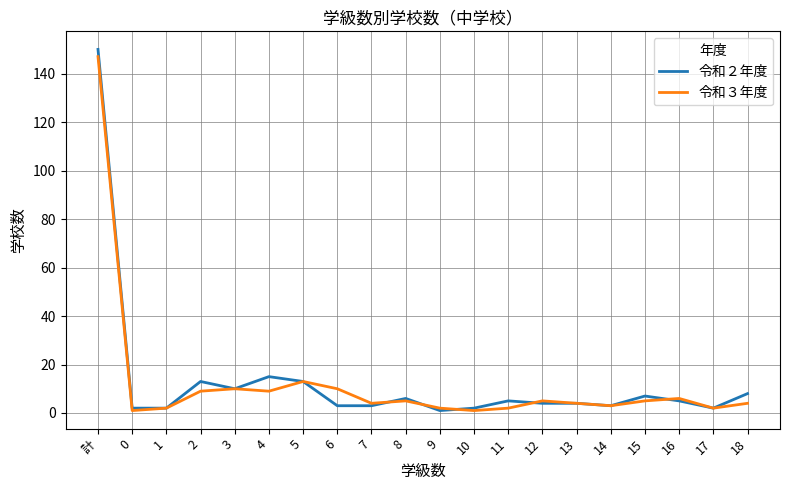

At which label does 令和３年度 reach its peak?

計